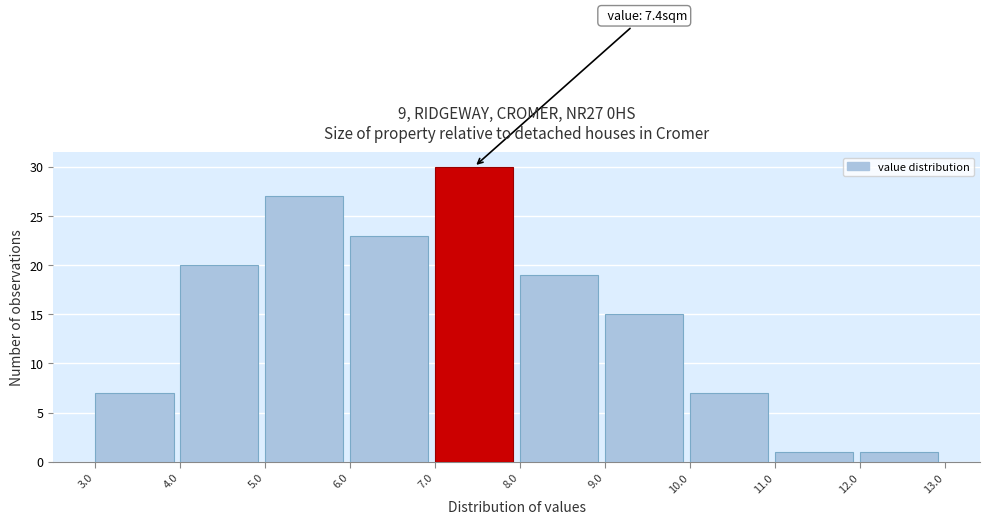

Which range on the x-axis has the tallest bar?

7.0 to 8.0